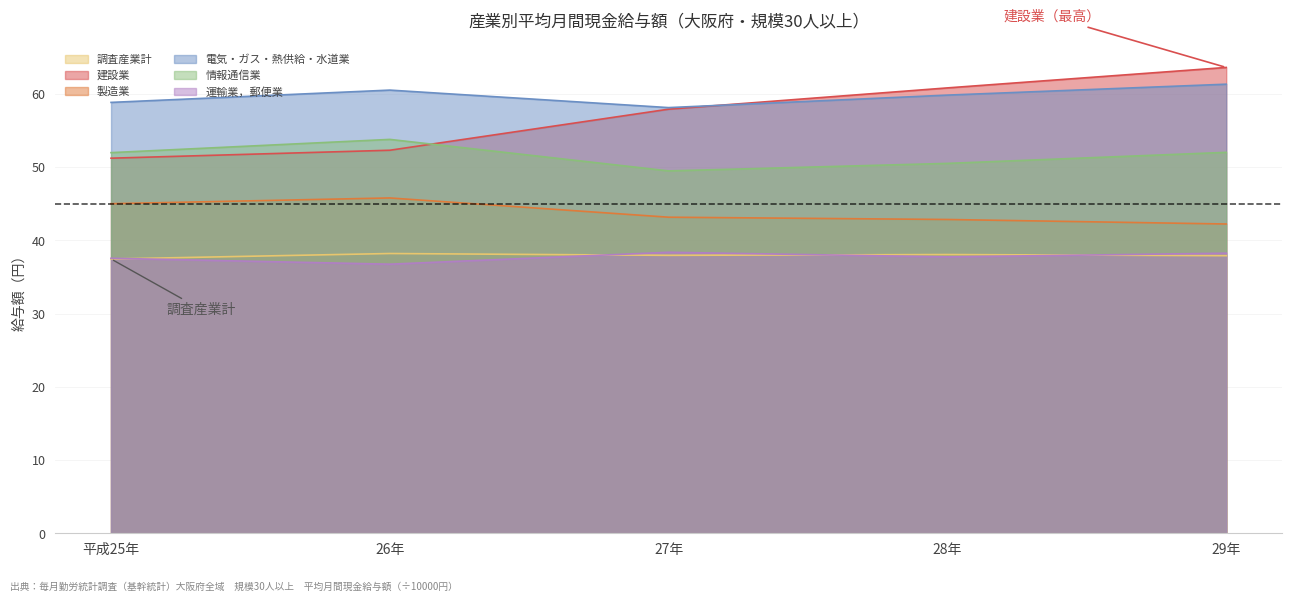

What is the label of the 3rd point from the left?

27年